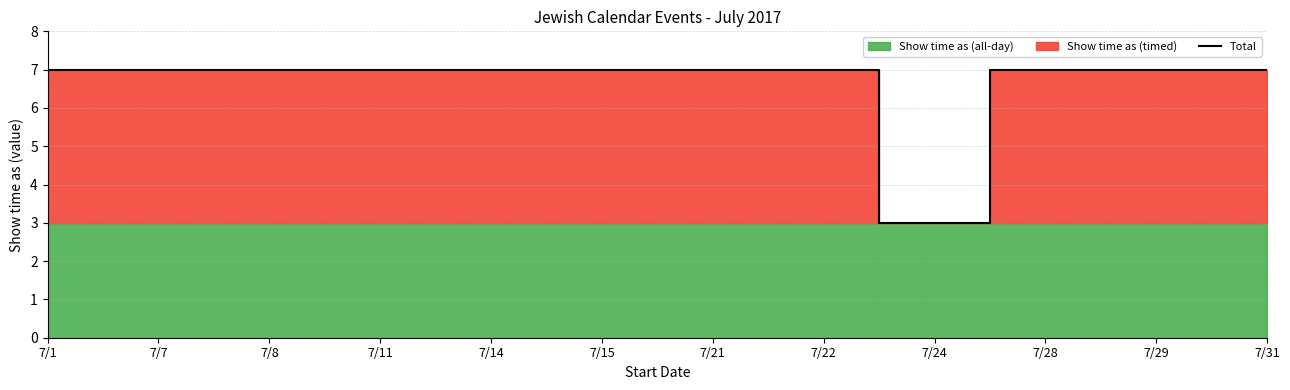

List the labels in order of value, largest first.

7/1, 7/7, 7/8, 7/11, 7/14, 7/15, 7/21, 7/22, 7/28, 7/29, 7/31, 7/24